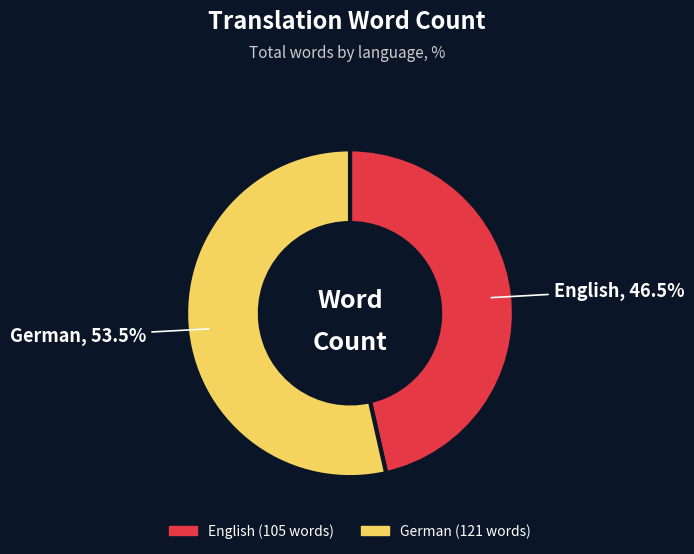

What is the smallest slice in the pie chart?

English